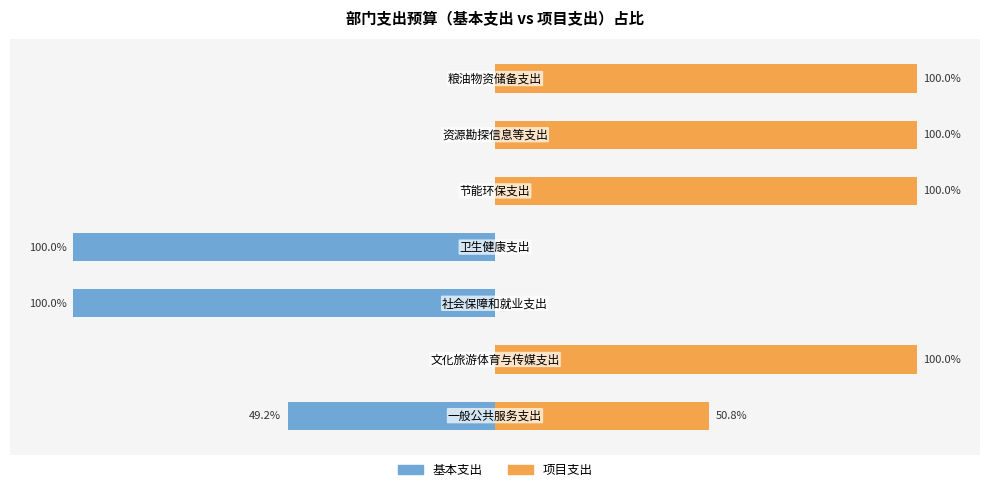

What is the maximum value shown in the chart?

100.0